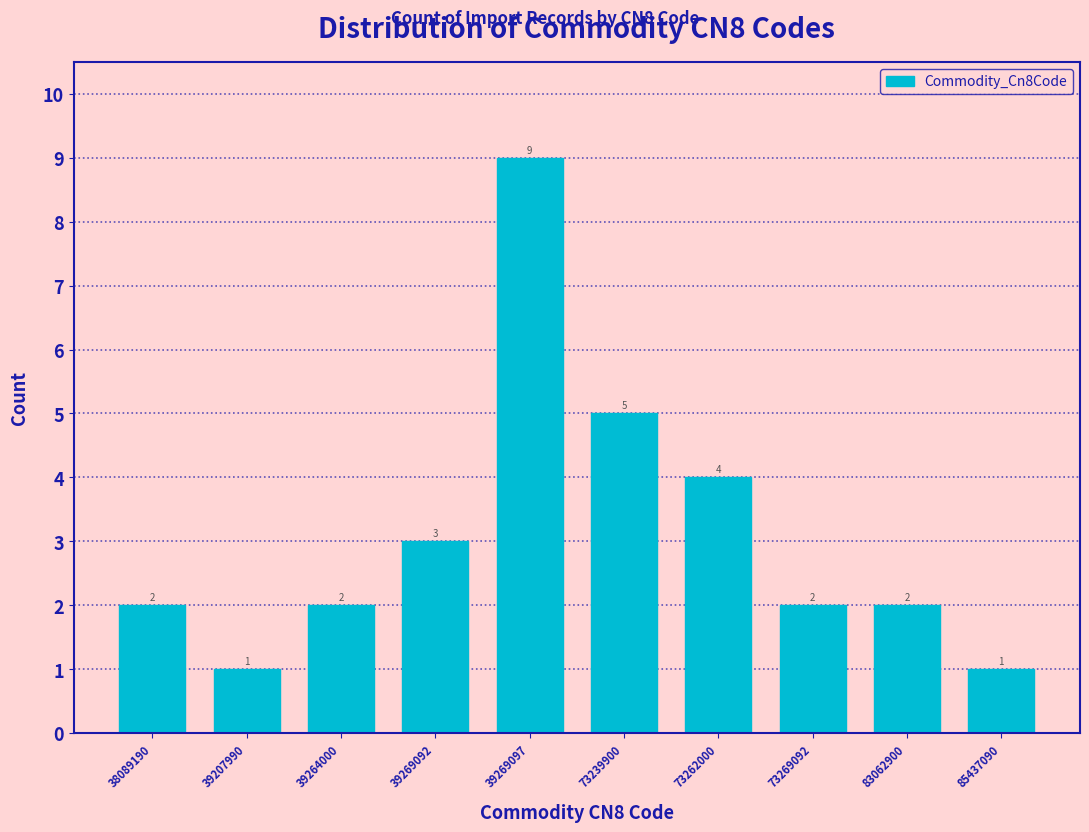

Reading right to left, transcribe all the data shown in this chart.

1	2	2	4	5	9	3	2	1	2